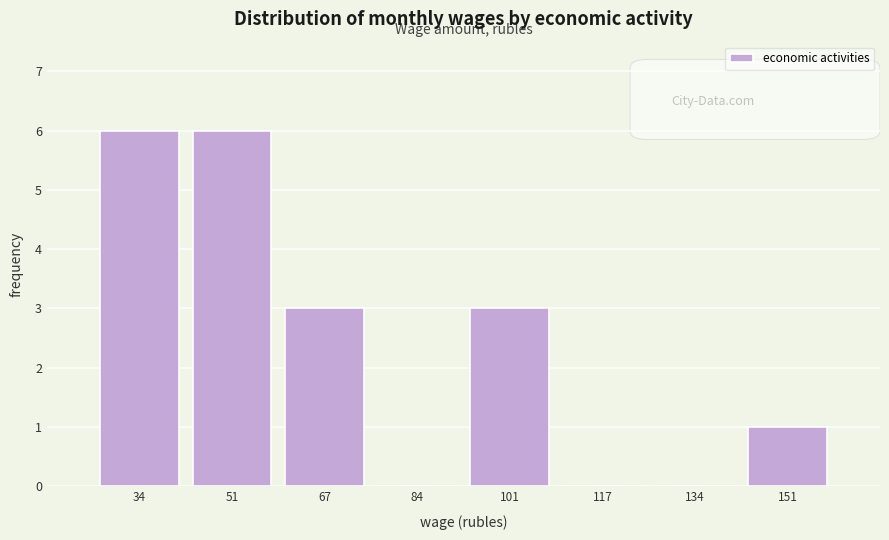

Reading right to left, extract all data points from this chart.

151=1	134=0	117=0	101=3	84=0	67=3	51=6	34=6